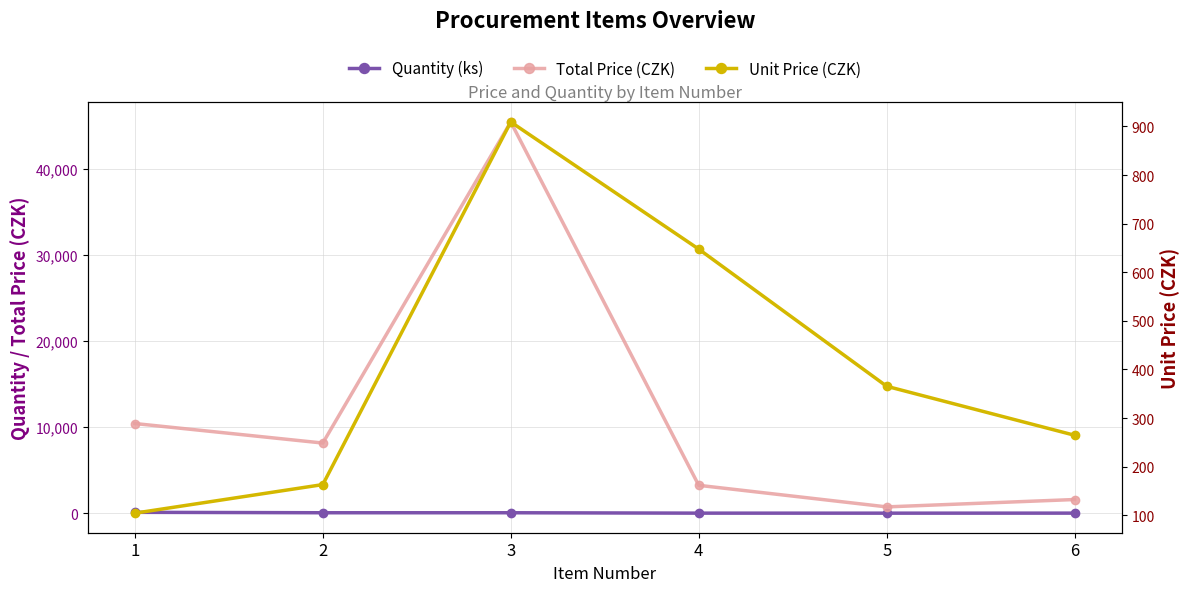

What is the maximum value shown in the chart?

45459.5